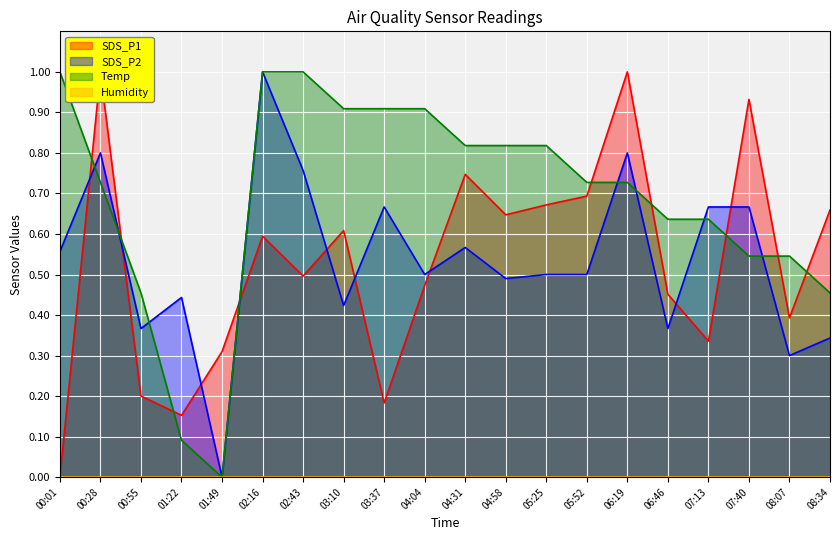

Which category has the highest value across all series?

06:19